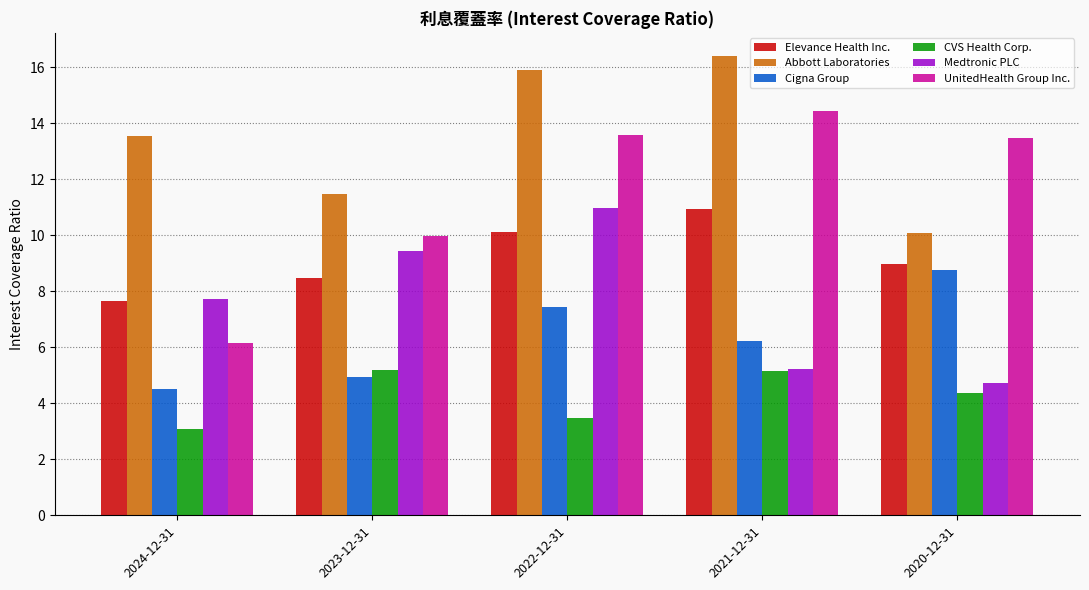

What is the difference between the maximum and minimum values in the Medtronic PLC series?

6.3